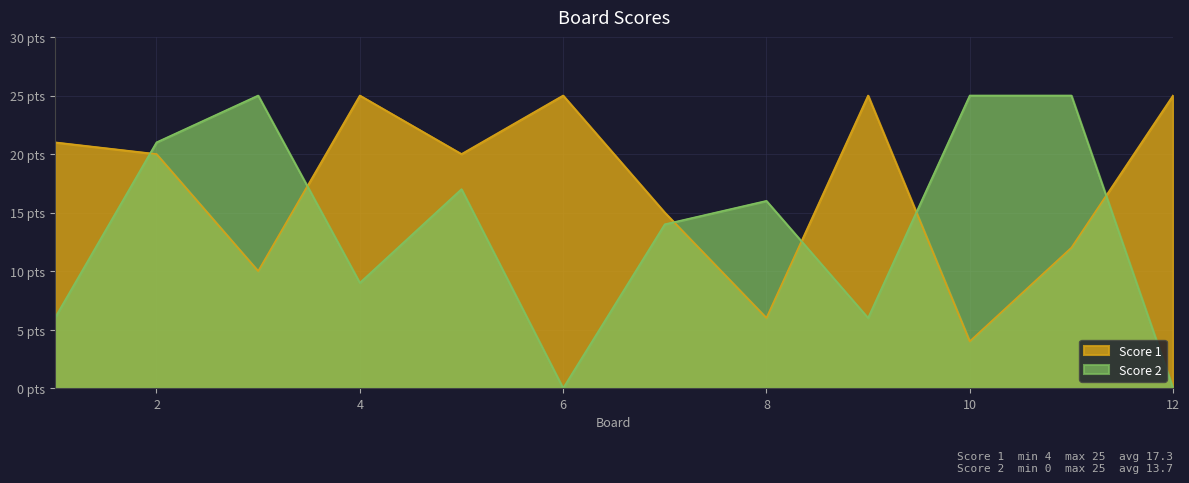

What are all the series names shown in the legend?

Score 1, Score 2